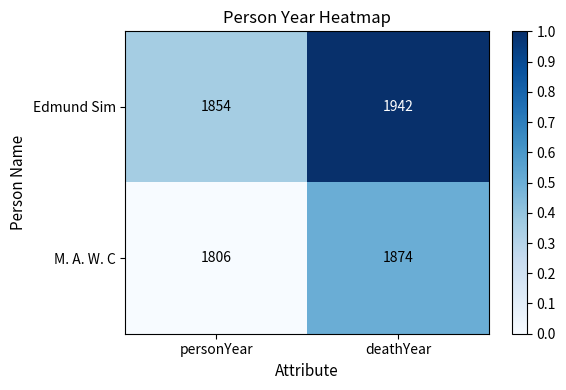

What is the sum of all Edmund Sim values?

3796